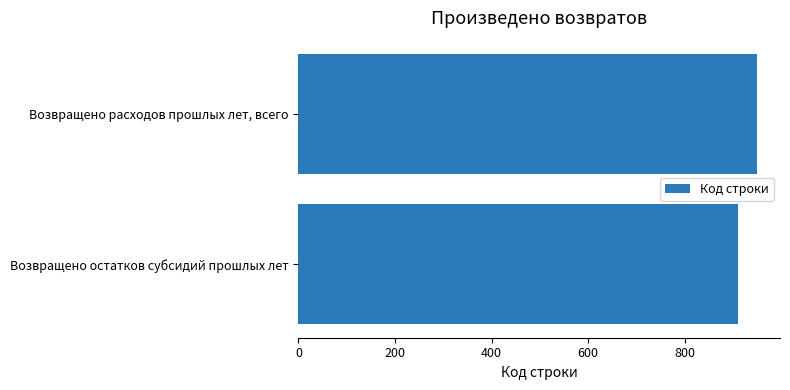

Which category has the highest value across all series?

Возвращено расходов прошлых лет, всего